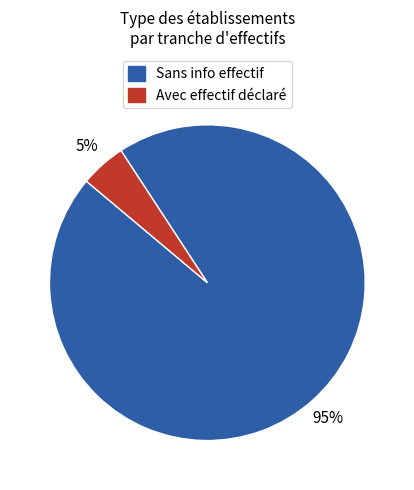

How many segments does this pie chart have?

2